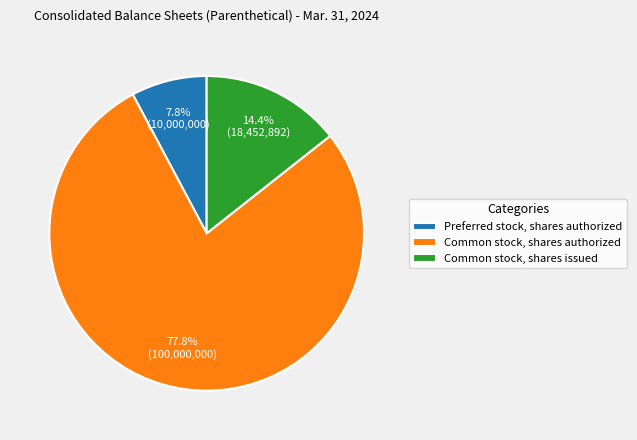

What portion of the pie excludes Preferred stock, shares authorized?

92.2%